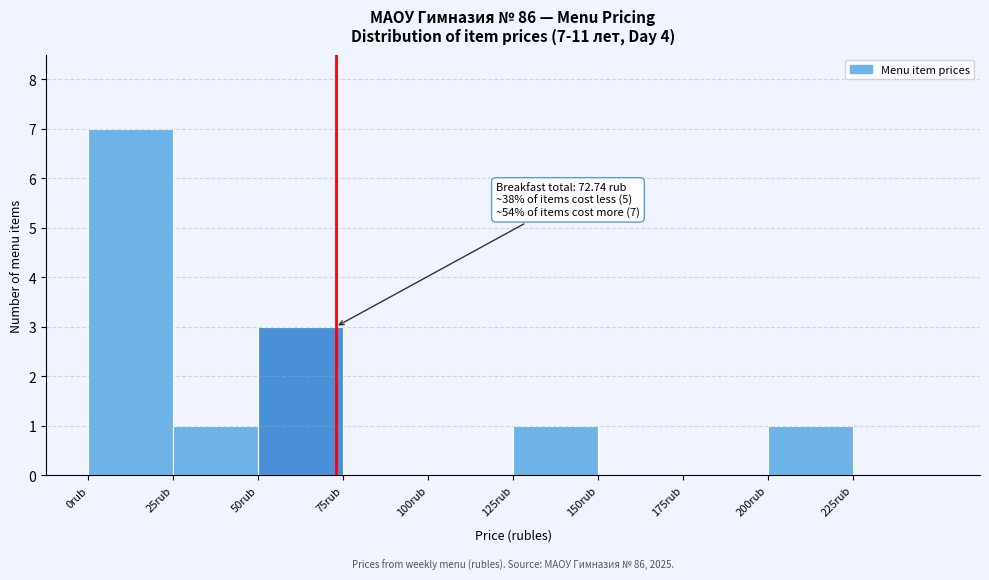

Which range on the x-axis has the tallest bar?

0 to 25